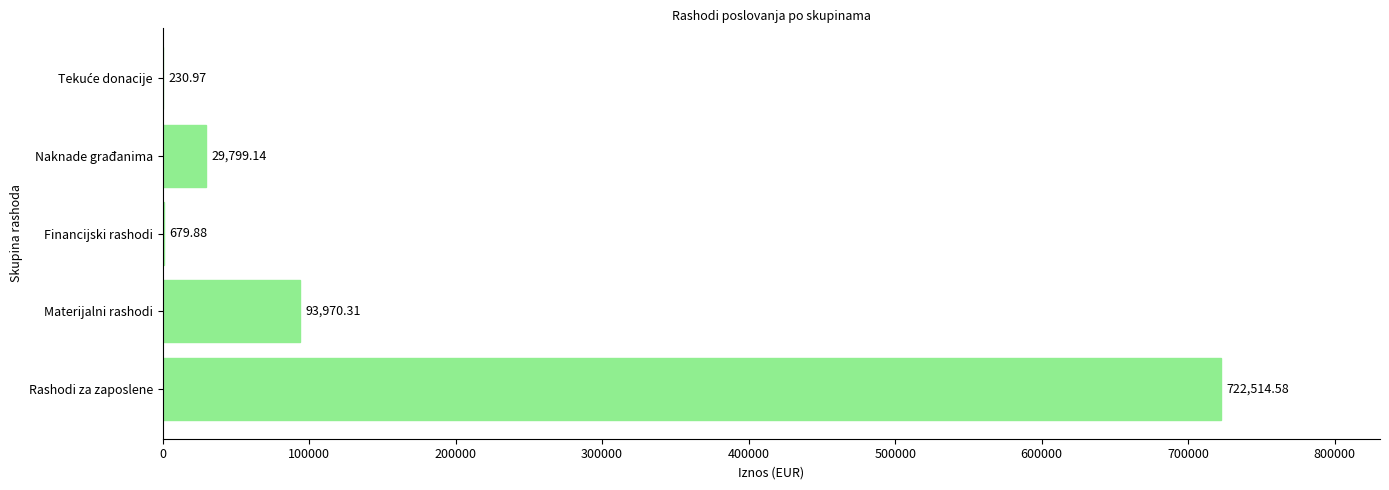

What is the ratio of the value at Rashodi za zaposlene to the value at Materijalni rashodi?

7.7